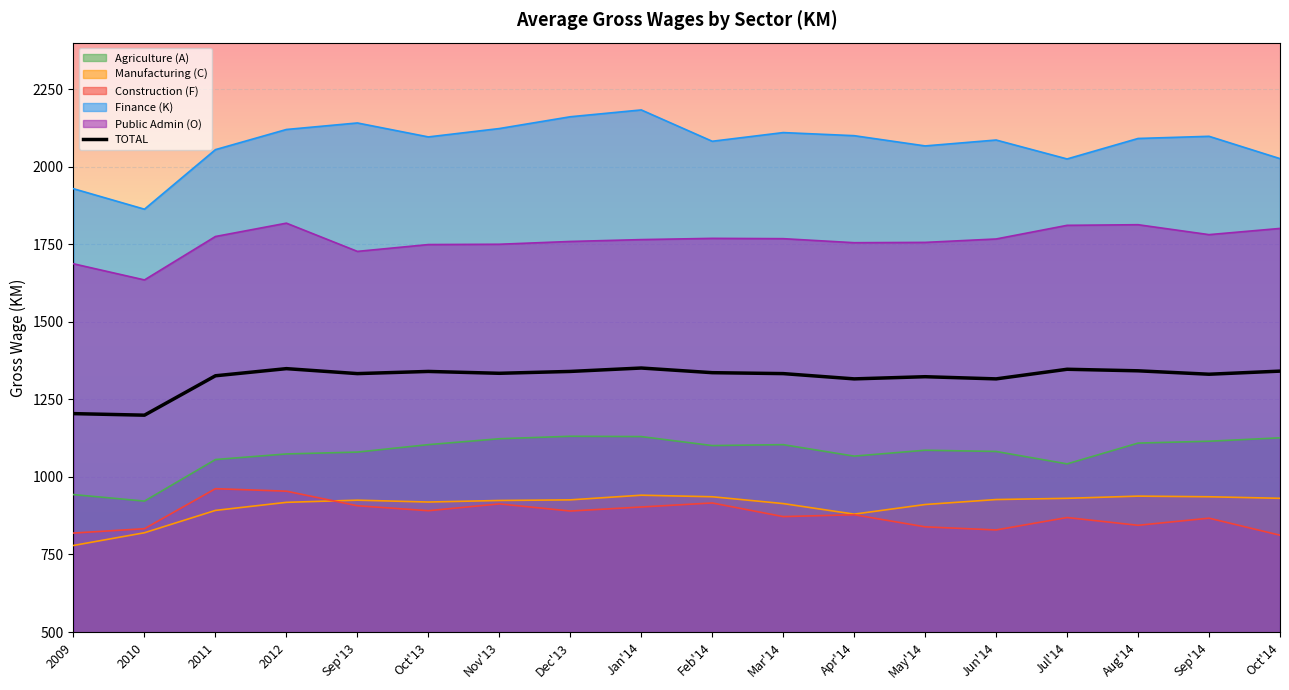

Where is the data nearest to the value 1275?

Apr'14